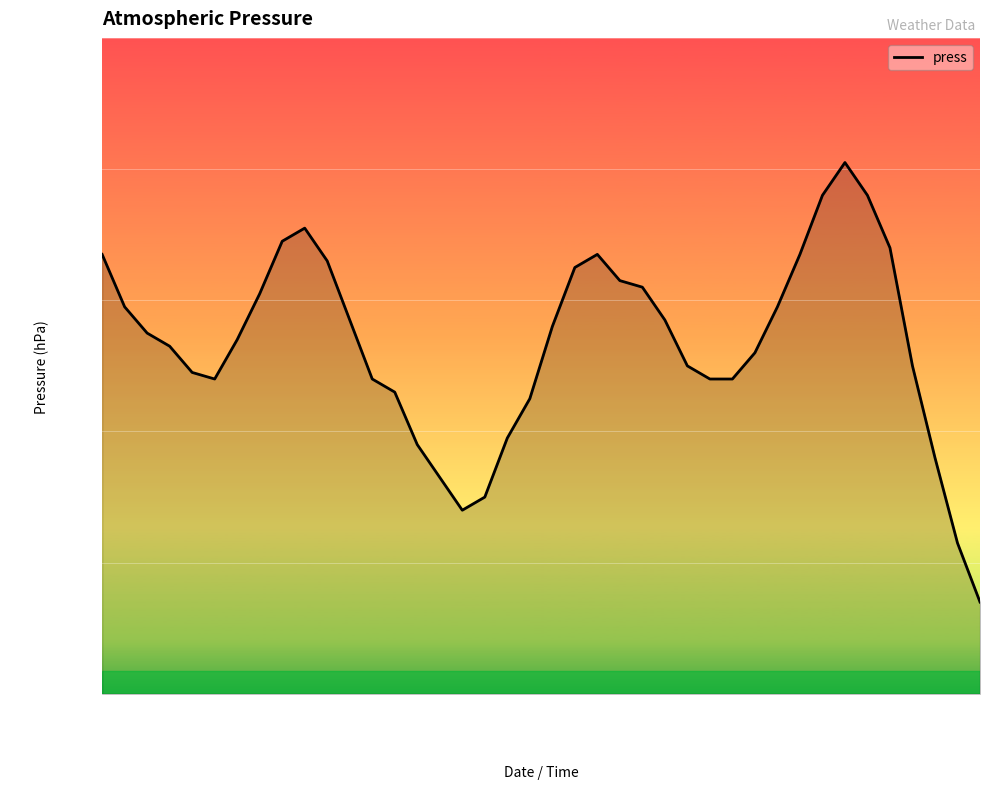

What is the average value?

1007.3